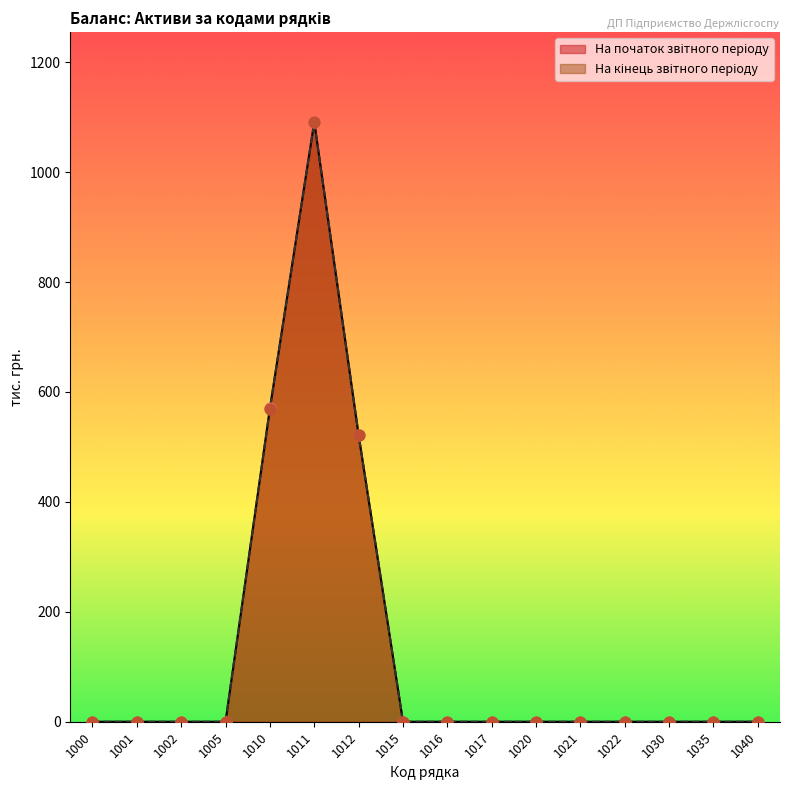

Which series contains the highest Y value?

На початок звітного періоду